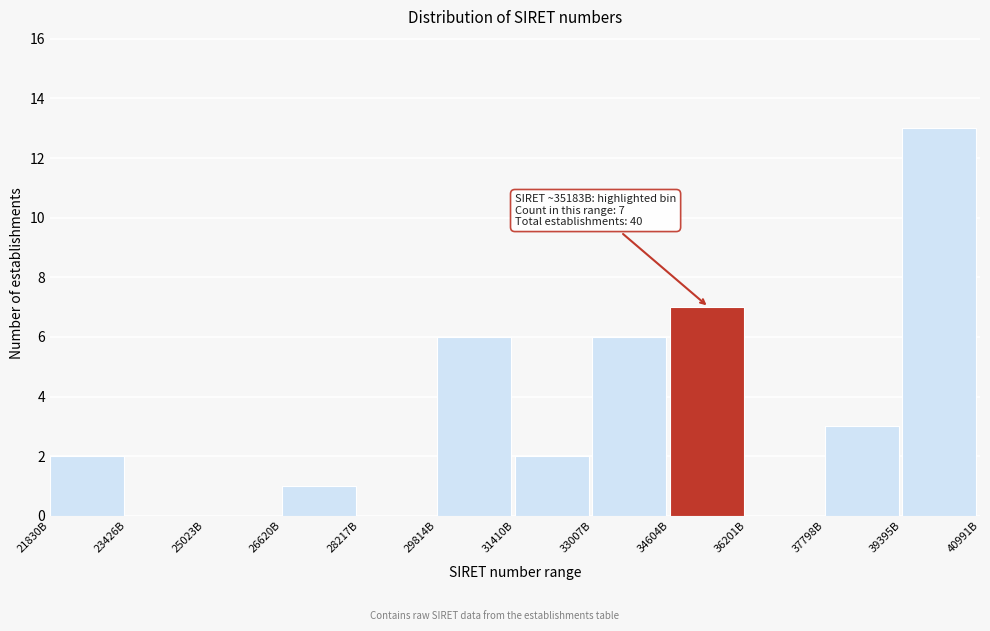

Reading left to right, extract all data points from this chart.

21830B=2	23426B=0	25023B=0	26620B=1	28217B=0	29814B=6	31410B=2	33007B=6	34604B=7	36201B=0	37798B=3	39395B=13